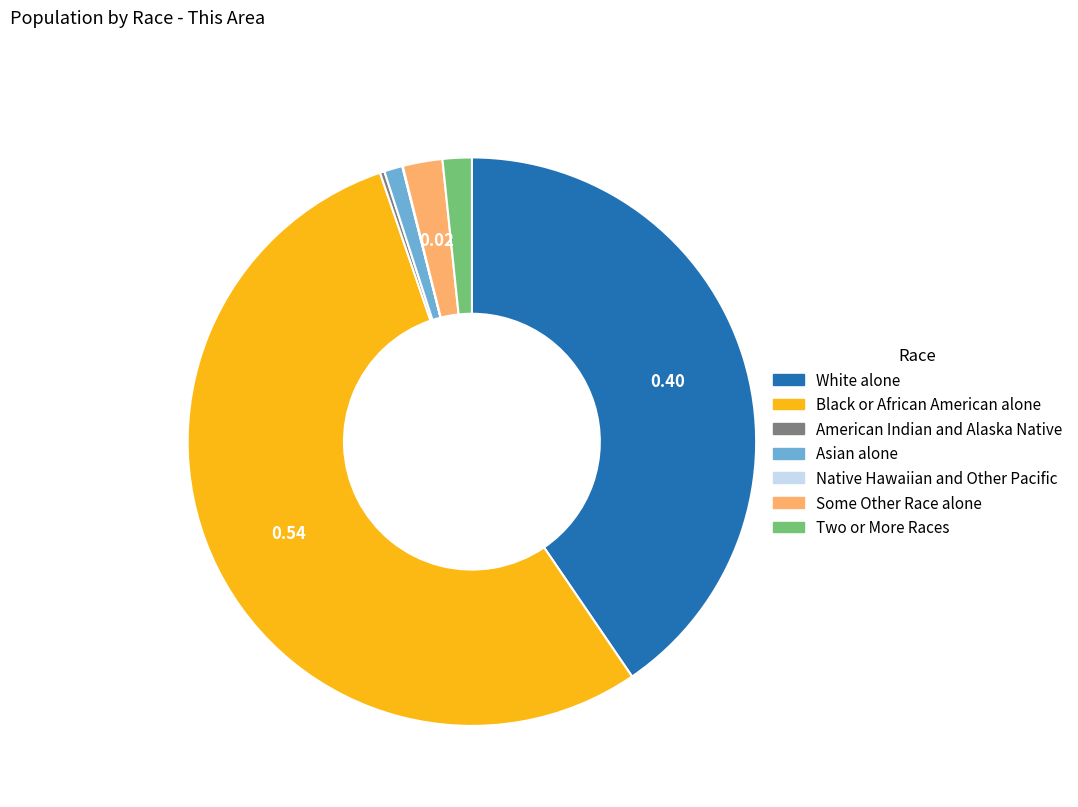

Do Some Other Race alone and Black or African American alone together represent more than half of the pie?

Yes